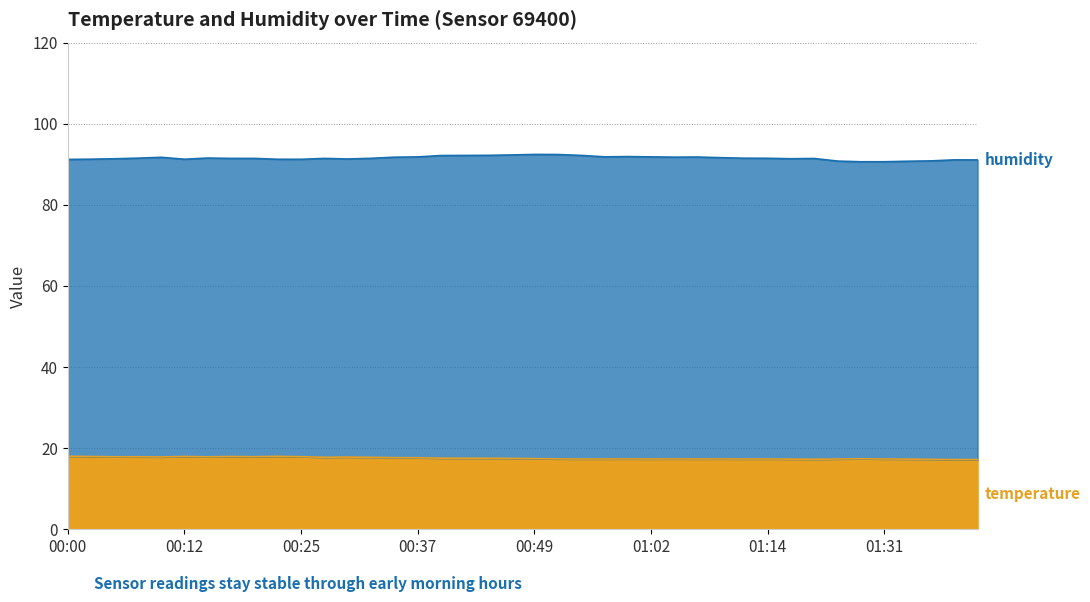

True or false: temperature has a value of 24.9 at 00:27.

False